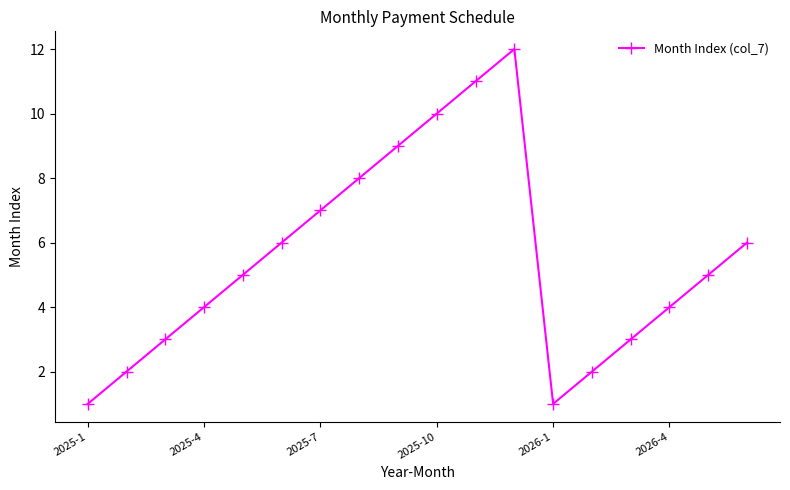

How many interior local peaks (higher than both neighbors) does the data have?

1